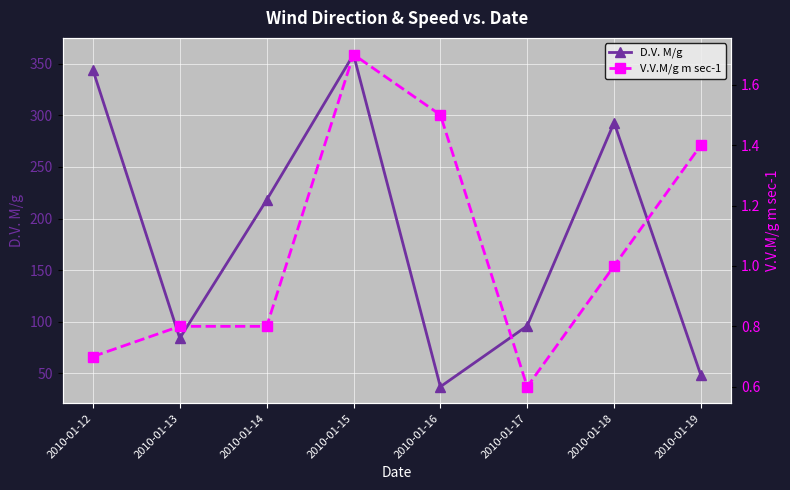

Reading left to right, transcribe all the data shown in this chart.

D.V. M/g: 2010-01-12=344.0	2010-01-13=84.0	2010-01-14=218.0	2010-01-15=359.0	2010-01-16=37.0	2010-01-17=96.0	2010-01-18=293.0	2010-01-19=48.0
V.V.M/g m sec-1: 2010-01-12=0.7	2010-01-13=0.8	2010-01-14=0.8	2010-01-15=1.7	2010-01-16=1.5	2010-01-17=0.6	2010-01-18=1.0	2010-01-19=1.4